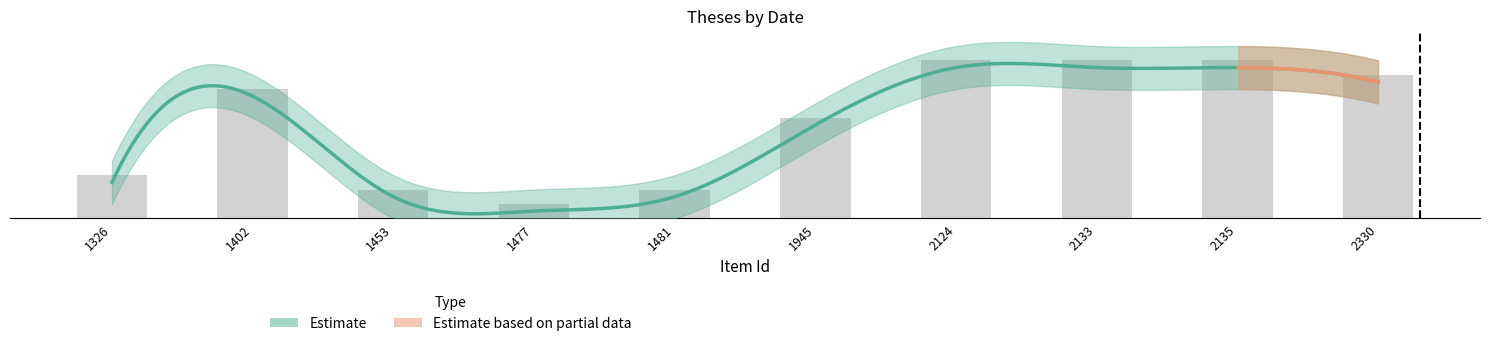

Is it true that the value at 1402 is 9?

True